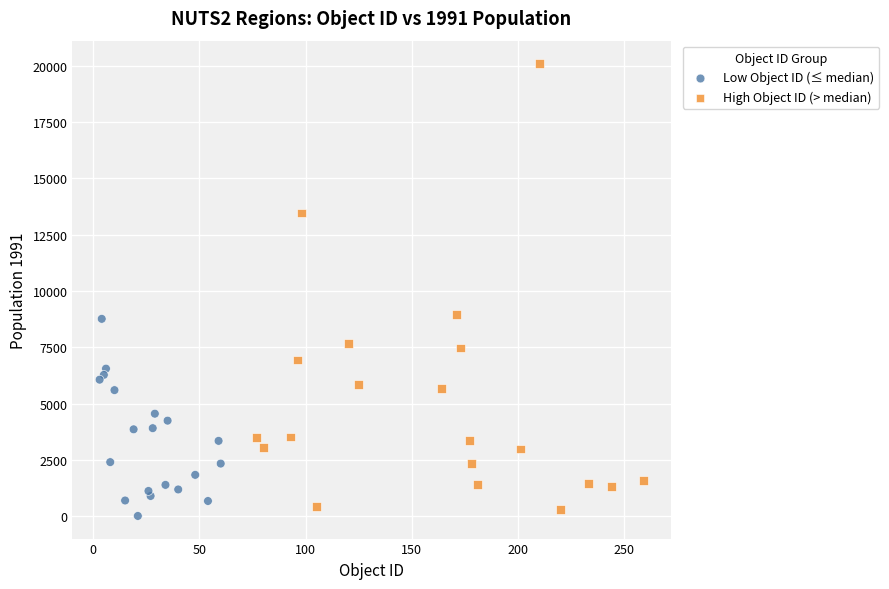

Which series has the widest spread of Y values?

High Object ID (> median)